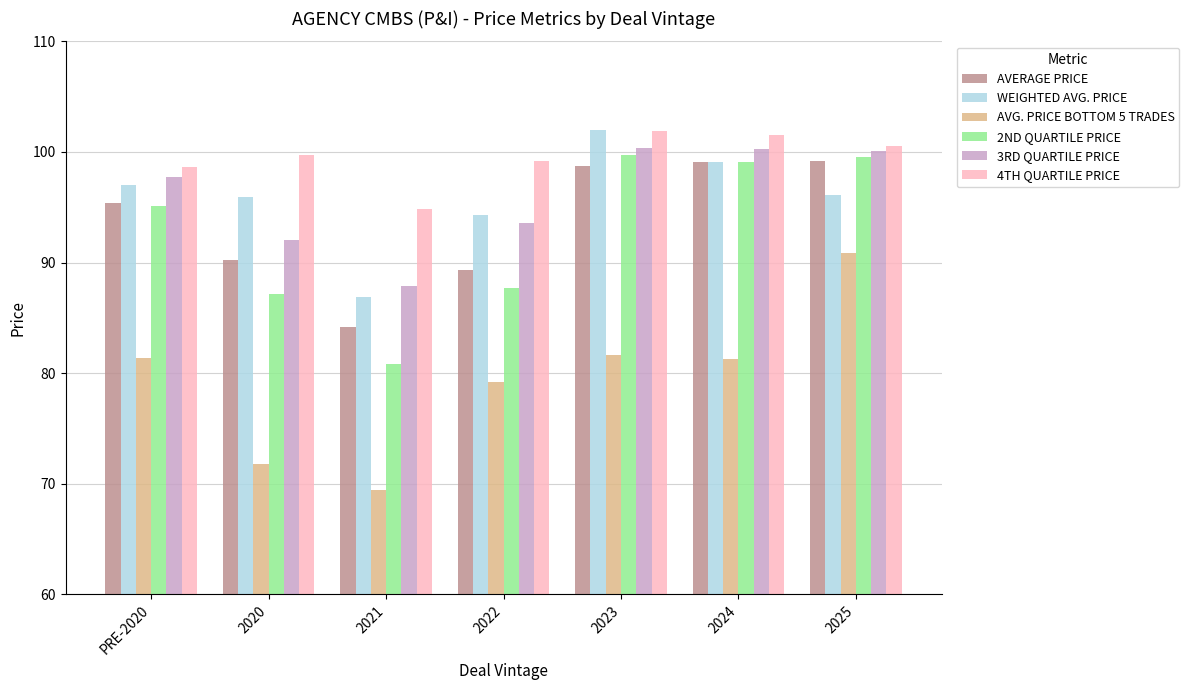

True or false: AVERAGE PRICE has a value of 95.4 at PRE-2020.

True